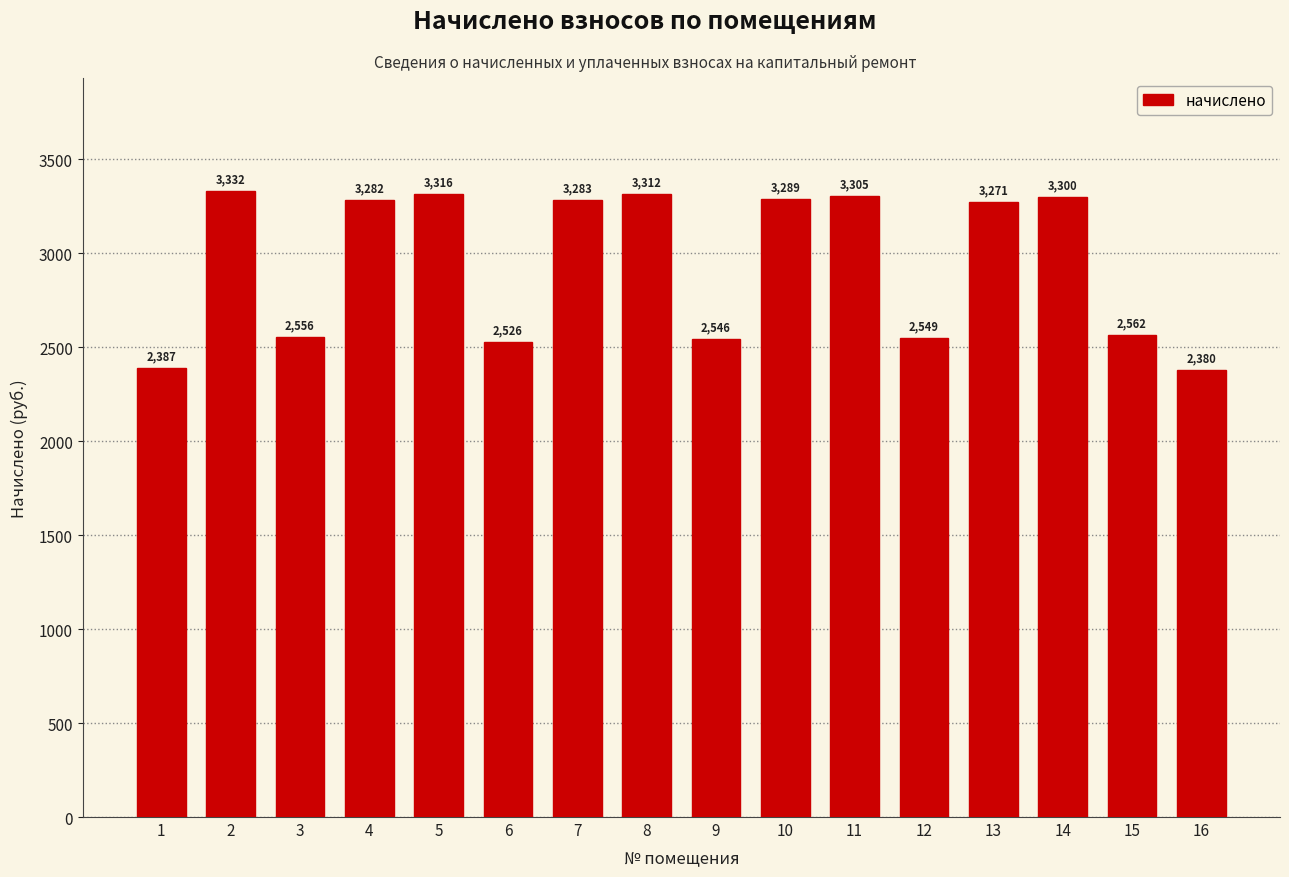

What is the value of the 4th bar from the left?

3282.2